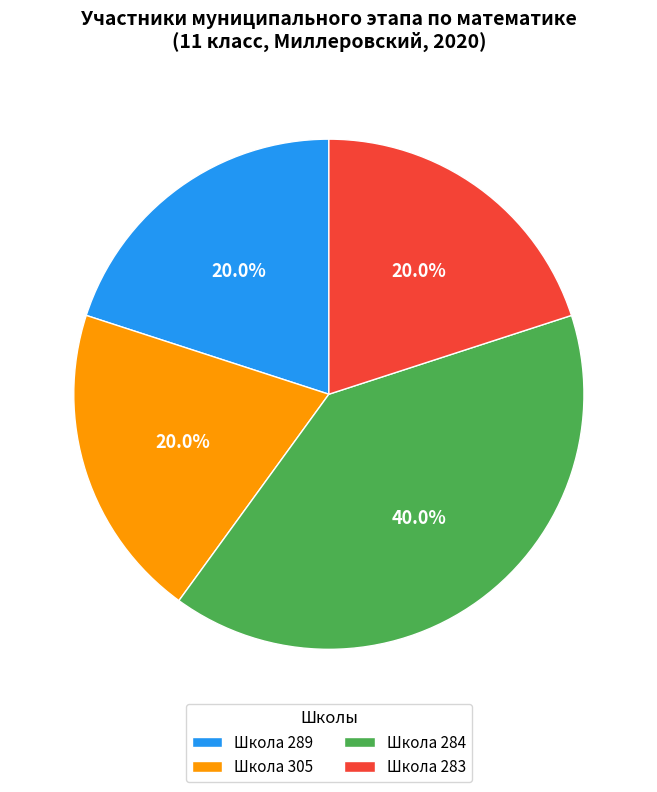

Count the number of slices in the pie.

4